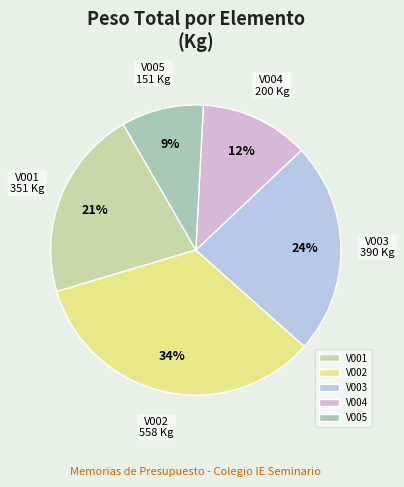

The V004 slice represents 12% of the pie. True or false?

True